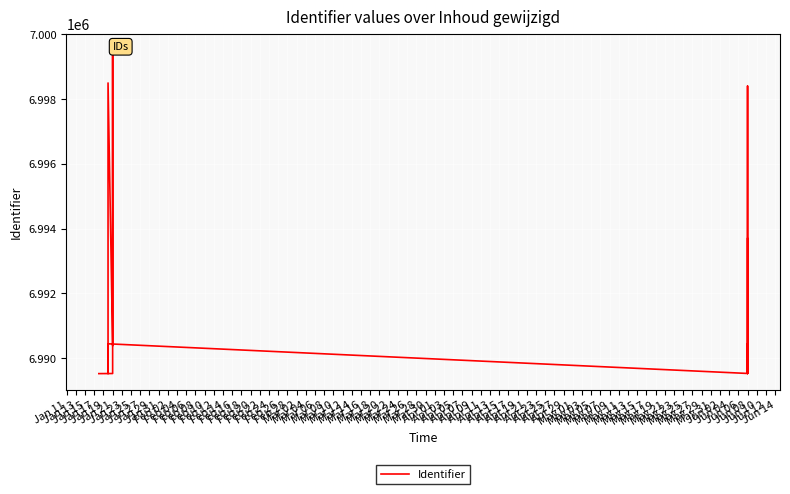

How many points are lower than both their immediate neighbors (excluding endpoints)?

5